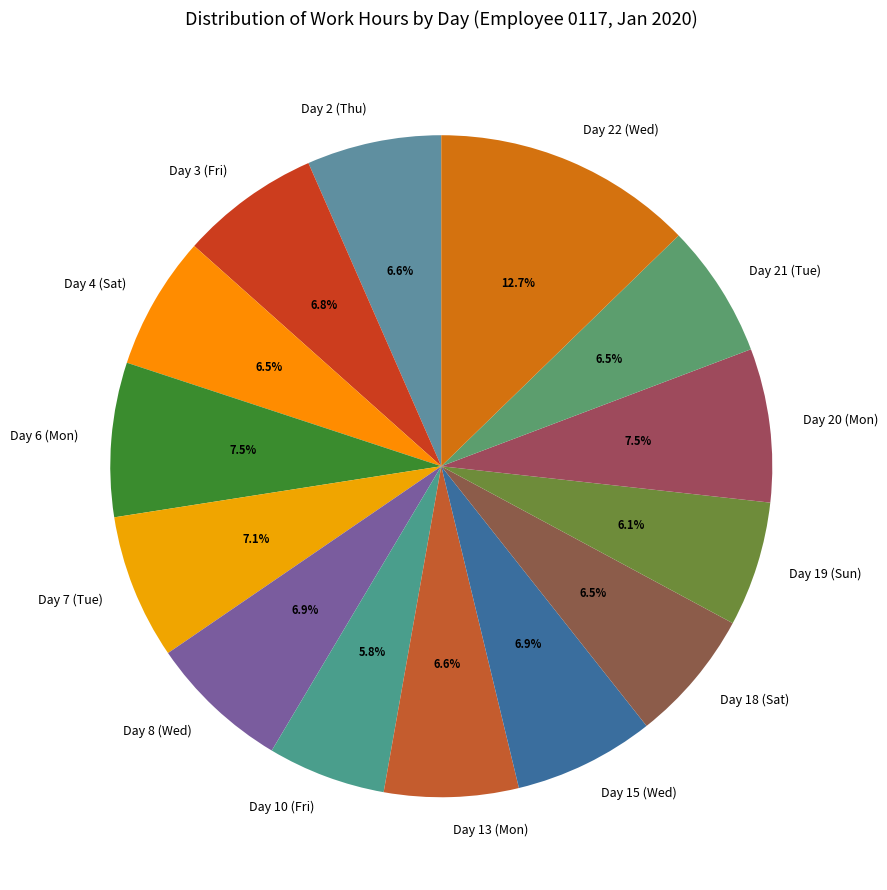

Which category has the biggest portion of the pie?

Day 22 (Wed)